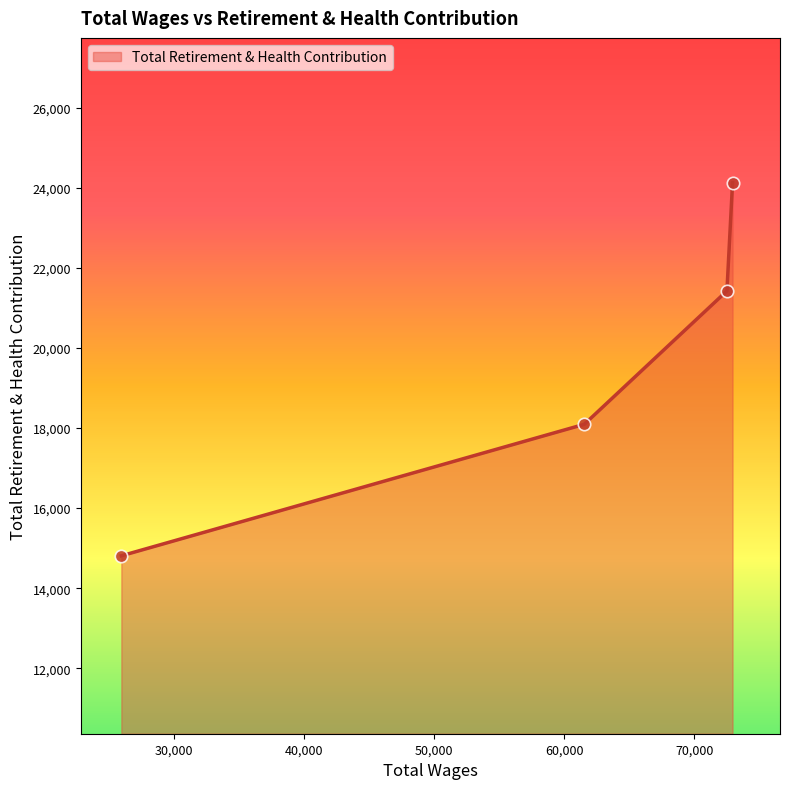

What is the difference between the maximum and second lowest values?

6030